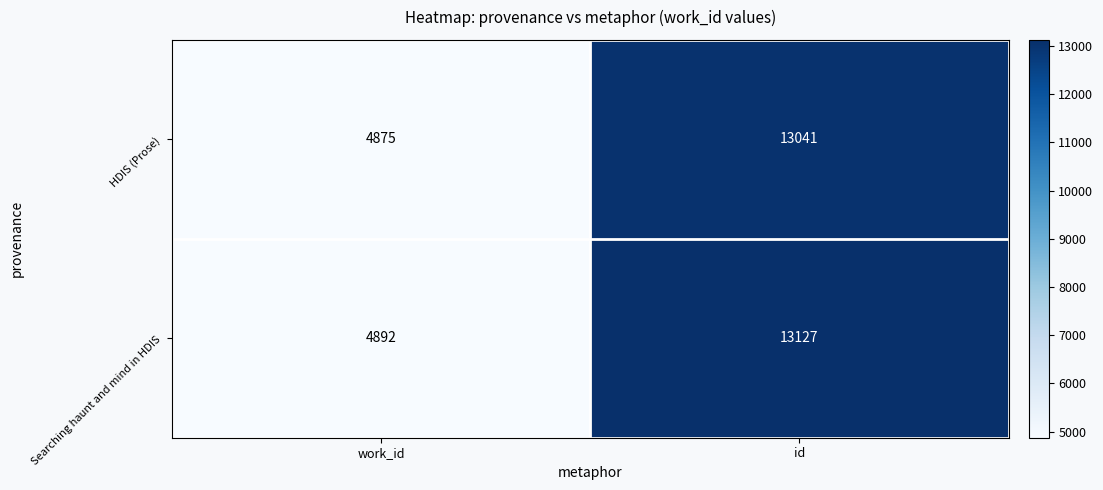

Between work_id and id, which series saw the biggest shift?

Searching haunt and mind in HDIS